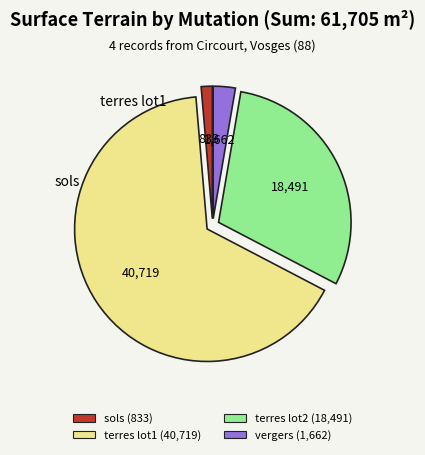

Is there a majority slice in this chart?

Yes